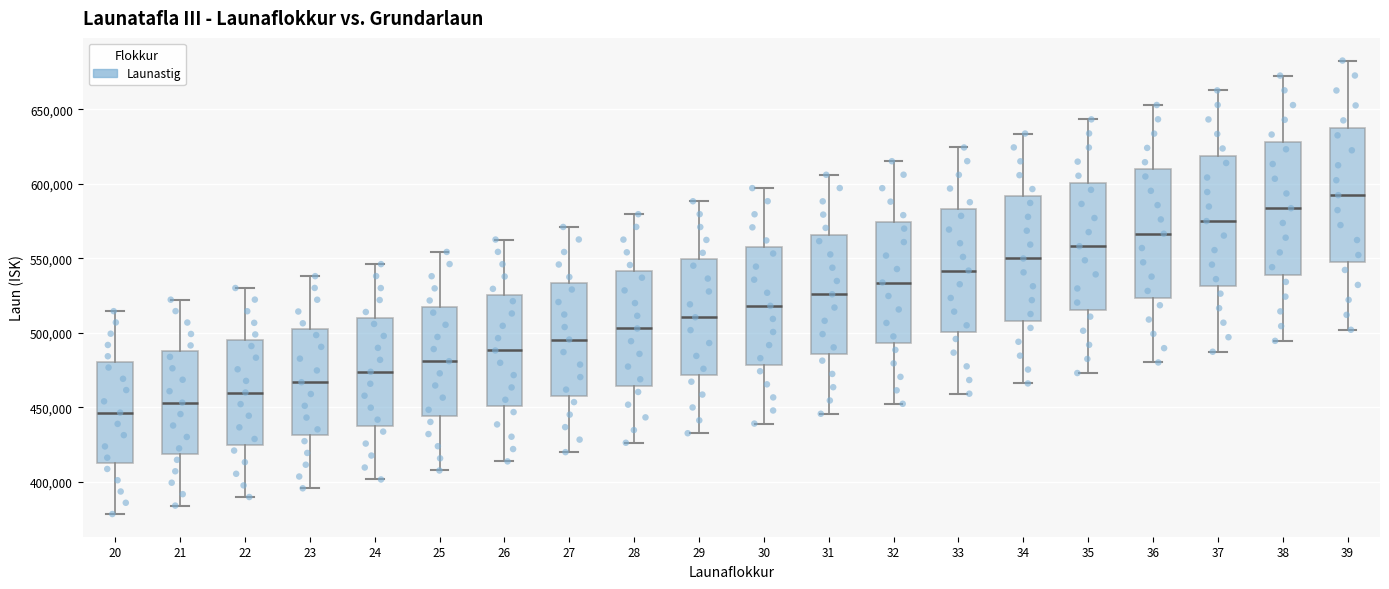

Reading left to right, read every box against the y-axis: the position of its median line, the range the box covers, and the ends of its whiskers. The values are not printed on the chart, so give them approximately, as read against the axis.

20: median 445000, box 410000 to 480000, whiskers 380000 to 515000
21: median 455000, box 420000 to 490000, whiskers 385000 to 520000
22: median 460000, box 425000 to 495000, whiskers 390000 to 530000
23: median 465000, box 430000 to 500000, whiskers 395000 to 540000
24: median 475000, box 440000 to 510000, whiskers 400000 to 545000
25: median 480000, box 445000 to 520000, whiskers 410000 to 555000
26: median 490000, box 450000 to 525000, whiskers 415000 to 565000
27: median 495000, box 460000 to 535000, whiskers 420000 to 570000
28: median 505000, box 465000 to 540000, whiskers 425000 to 580000
29: median 510000, box 470000 to 550000, whiskers 435000 to 590000
30: median 520000, box 480000 to 560000, whiskers 440000 to 595000
31: median 525000, box 485000 to 565000, whiskers 445000 to 605000
32: median 535000, box 495000 to 575000, whiskers 450000 to 615000
33: median 540000, box 500000 to 585000, whiskers 460000 to 625000
34: median 550000, box 510000 to 590000, whiskers 465000 to 635000
35: median 560000, box 515000 to 600000, whiskers 475000 to 645000
36: median 565000, box 525000 to 610000, whiskers 480000 to 655000
37: median 575000, box 530000 to 620000, whiskers 485000 to 665000
38: median 585000, box 540000 to 630000, whiskers 495000 to 675000
39: median 590000, box 545000 to 640000, whiskers 500000 to 685000